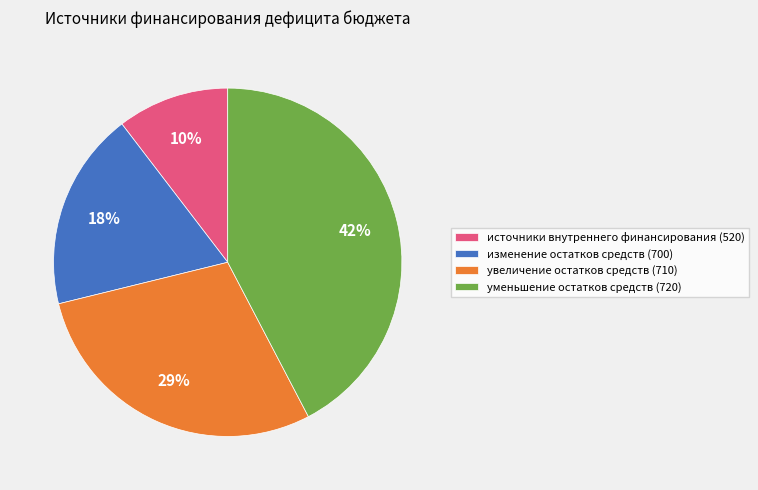

Is the sum of увеличение остатков средств (710) and изменение остатков средств (700) greater than half?

No